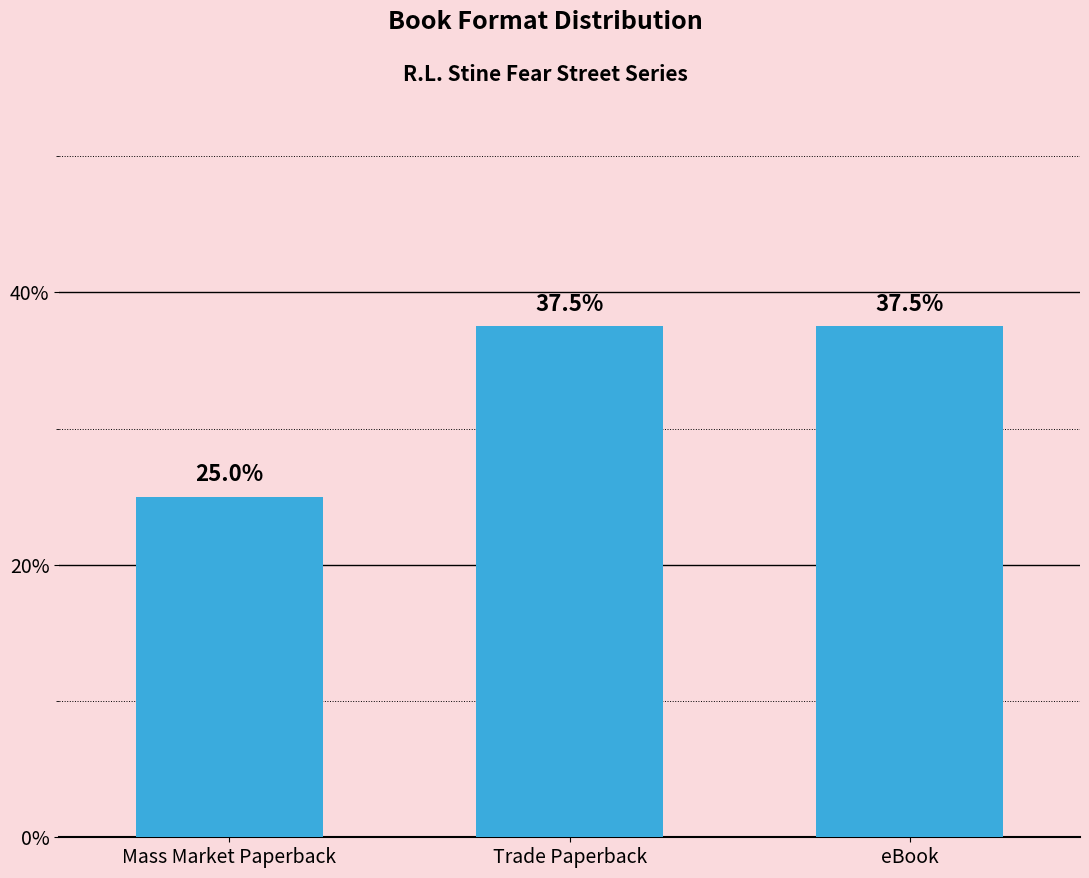

Is it true that the value at Trade Paperback is 17.3?

False